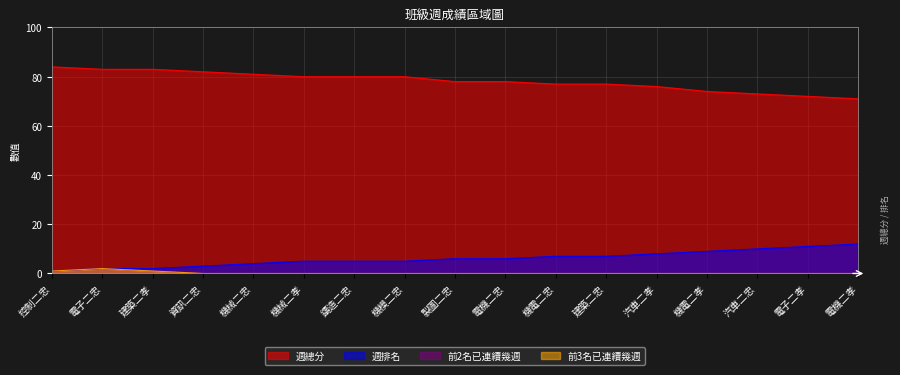

Where is 週總分 nearest to the value 77?

機電二忠